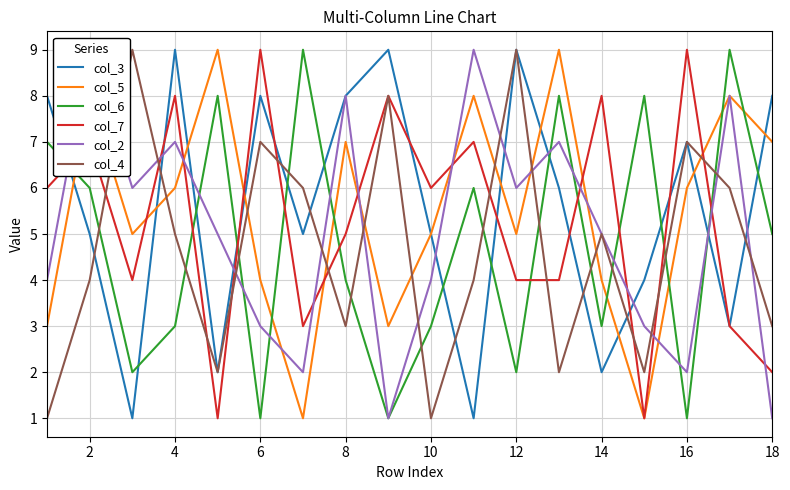

Reading left to right, list all the values displayed in this chart.

col_3: 8	5	1	9	2	8	5	8	9	5	1	9	6	2	4	7	3	8
col_5: 3	8	5	6	9	4	1	7	3	5	8	5	9	4	1	6	8	7
col_6: 7	6	2	3	8	1	9	4	1	3	6	2	8	3	8	1	9	5
col_7: 6	7	4	8	1	9	3	5	8	6	7	4	4	8	1	9	3	2
col_2: 4	9	6	7	5	3	2	8	1	4	9	6	7	5	3	2	8	1
col_4: 1	4	9	5	2	7	6	3	8	1	4	9	2	5	2	7	6	3